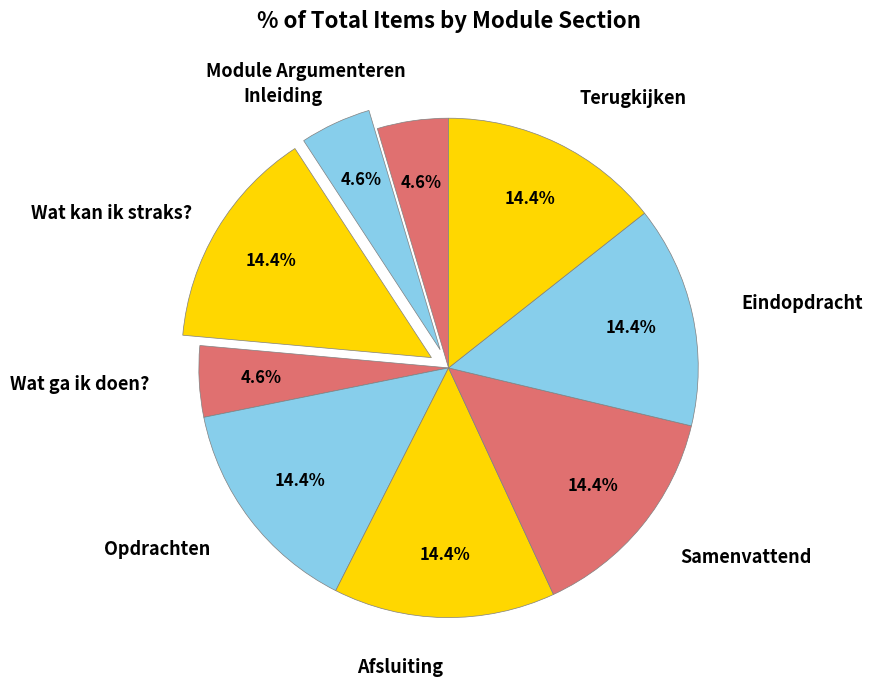

How many segments does this pie chart have?

9